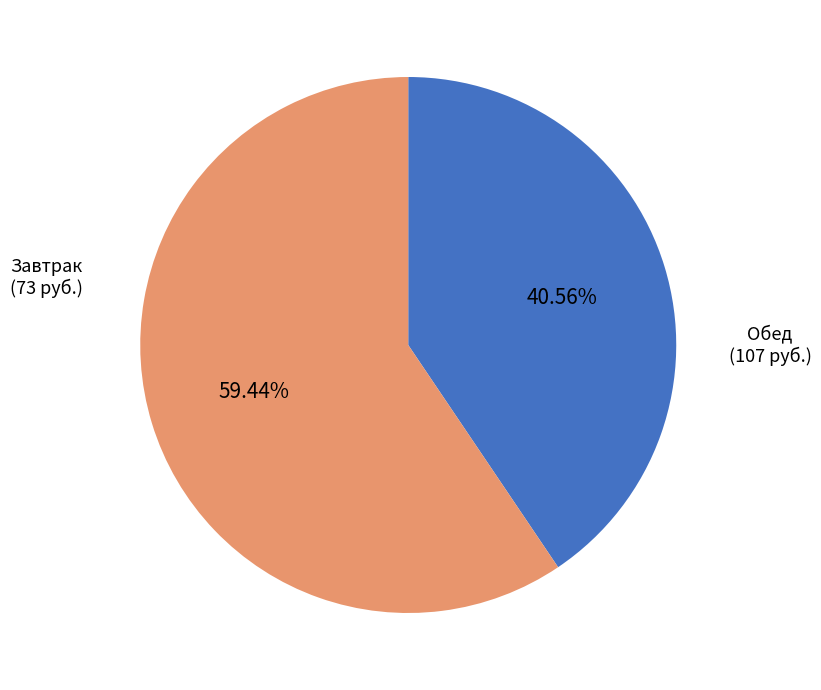

Is there a majority slice in this chart?

Yes